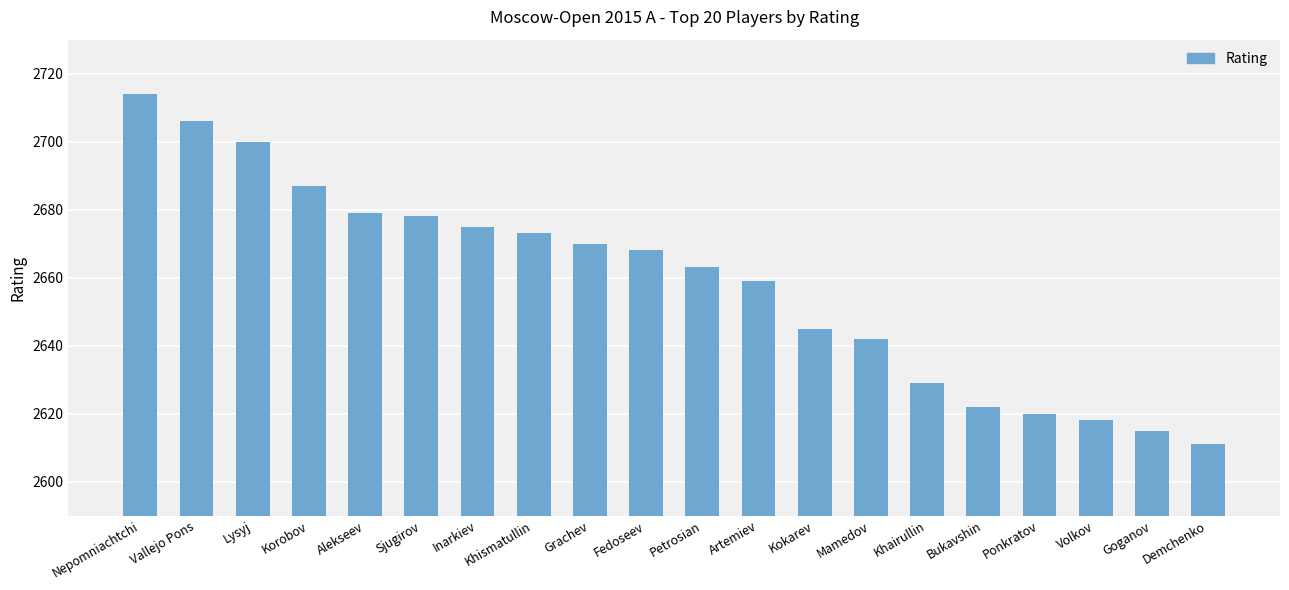

How many values are below 2668?

10